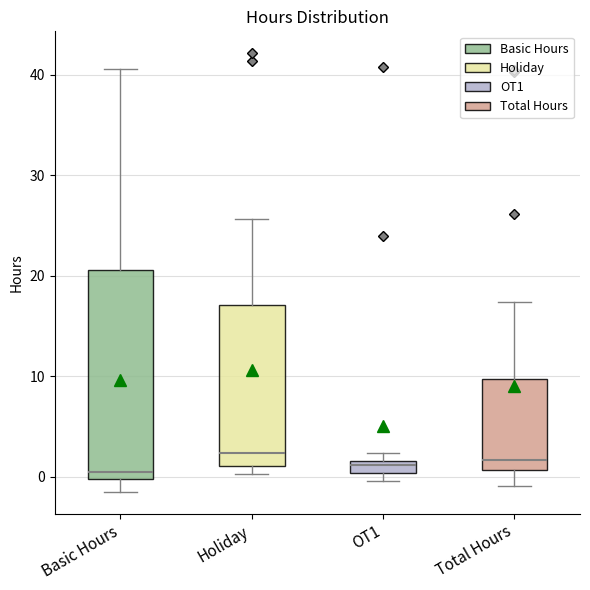

Where is the lower edge of the box for Total Hours on the y-axis? The values are not printed on the chart, so give them approximately, as read against the axis.

1